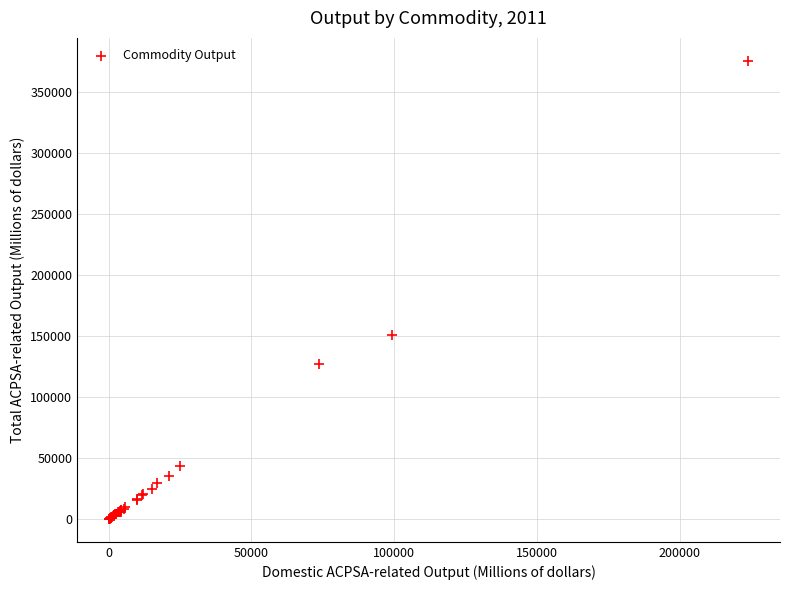

What Y value in the scatter plot is closest to 188050?

151408